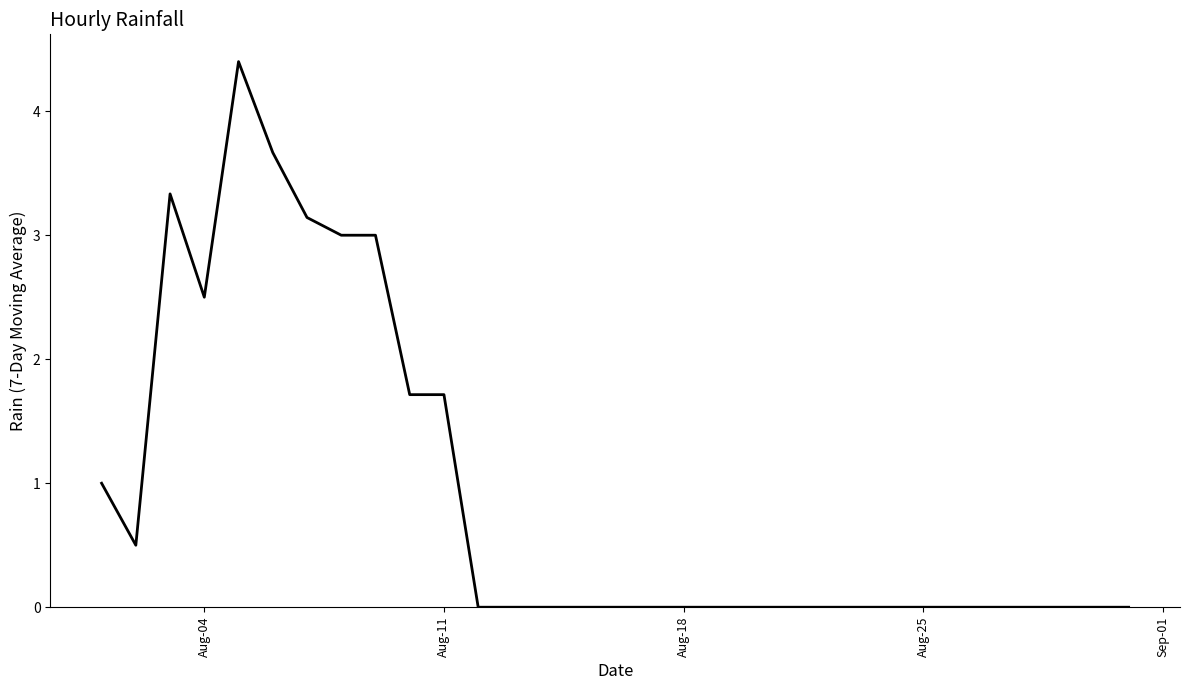

Reading left to right, what are all the values shown in this chart?

1.0	0.5	3.3	2.5	4.4	3.7	3.1	3.0	3.0	1.7	1.7	0.0	0.0	0.0	0.0	0.0	0.0	0.0	0.0	0.0	0.0	0.0	0.0	0.0	0.0	0.0	0.0	0.0	0.0	0.0	0.0